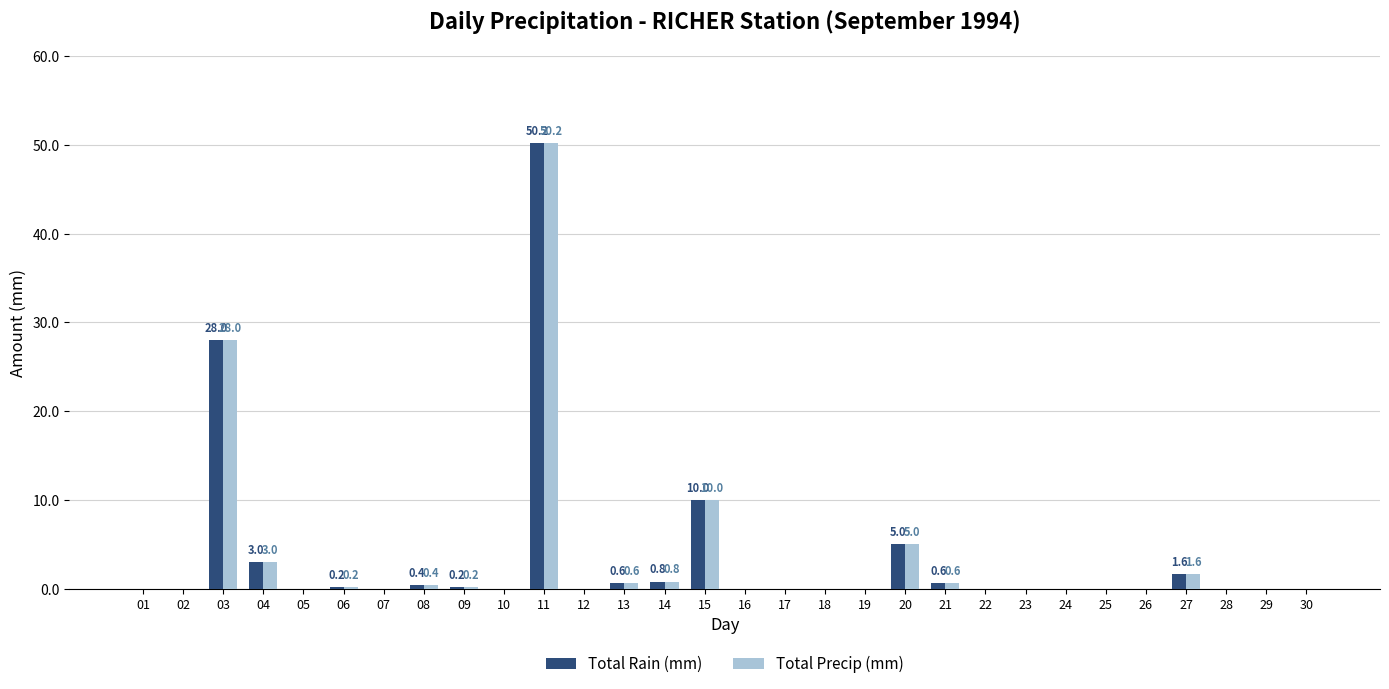

Is the value of Total Precip (mm) at 04 greater than the value of Total Rain (mm) at 17?

Yes